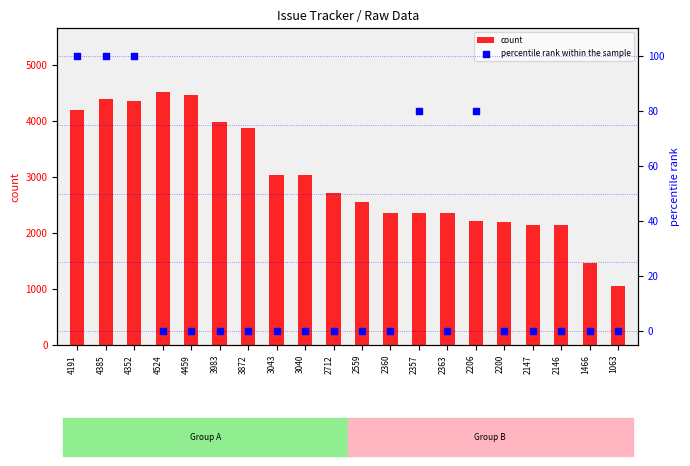

Which series reaches the minimum Y coordinate?

percentile rank within the sample